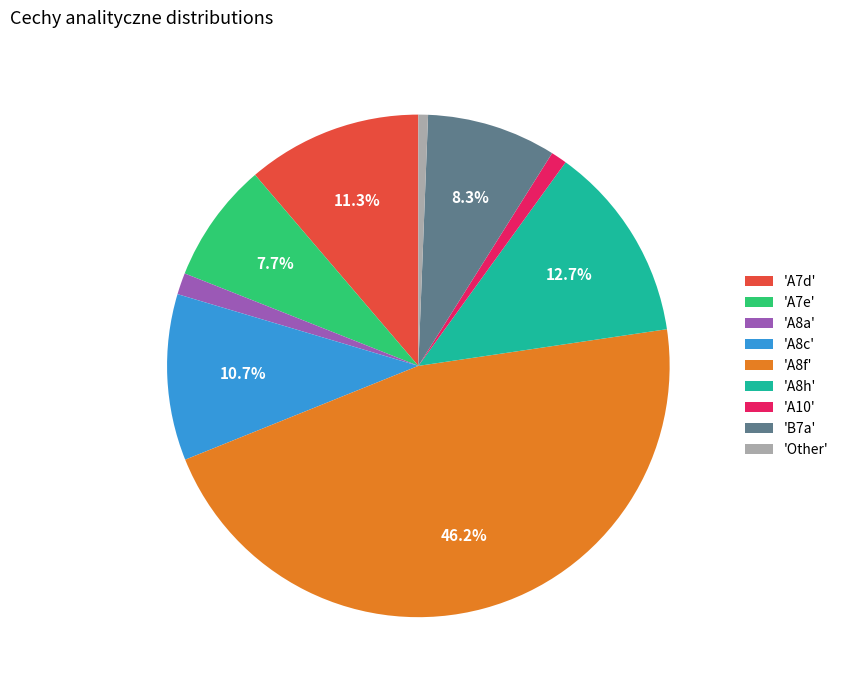

Is there any slice that represents more than half of the pie?

No